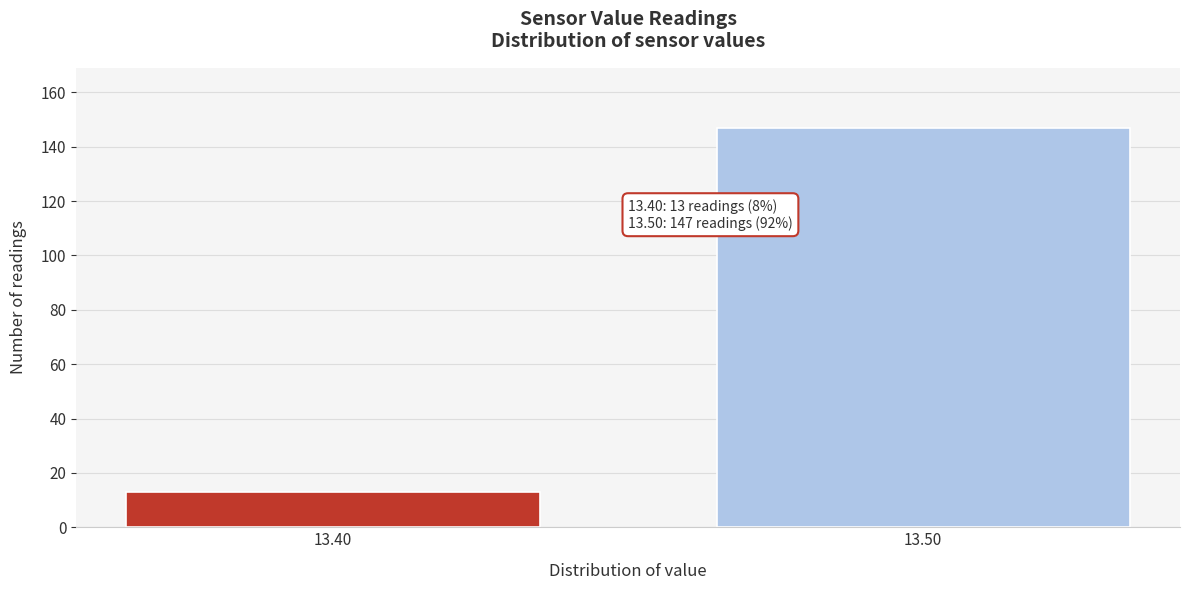

Reading left to right, transcribe all the data shown in this chart.

13.40=13	13.50=147